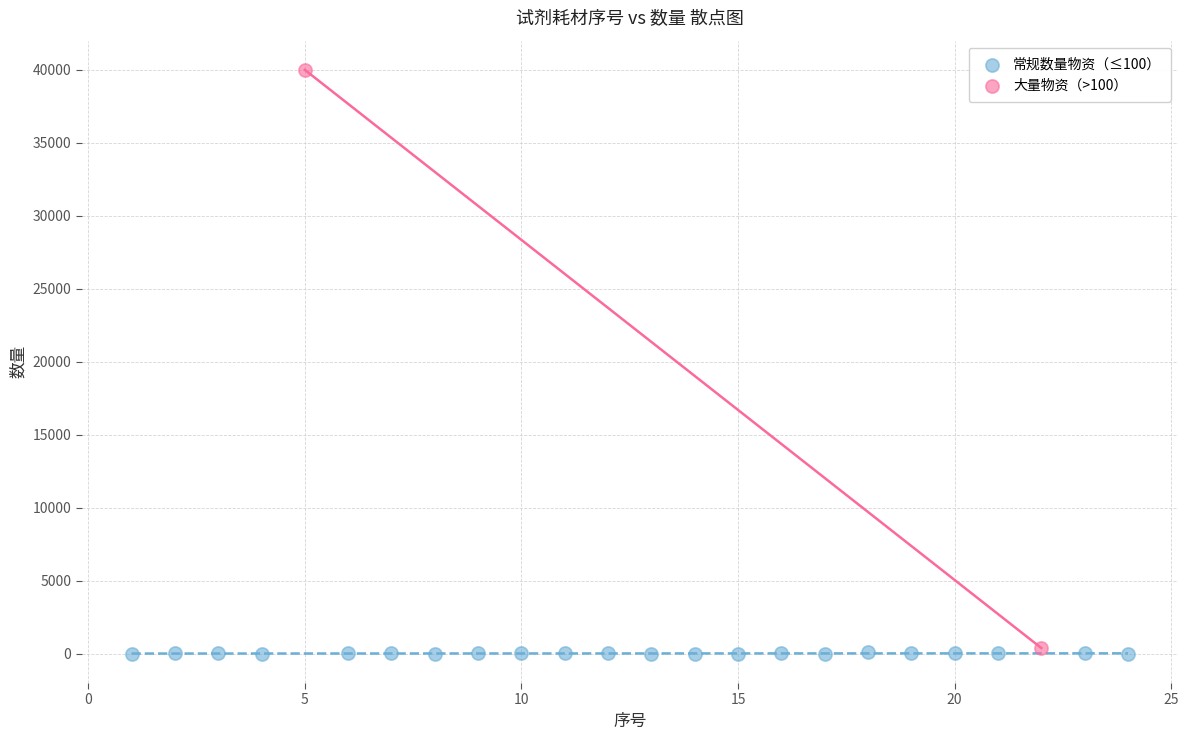

What are all the series names shown in the legend?

常规数量物资（≤100）, 大量物资（>100）